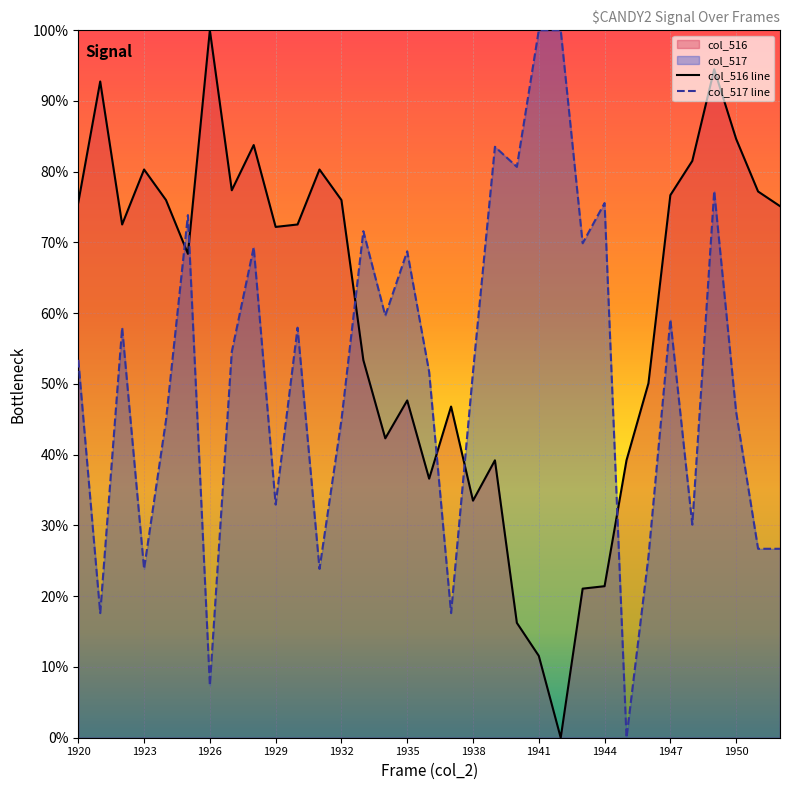

At how many categories does at least one series exceed 71?

25